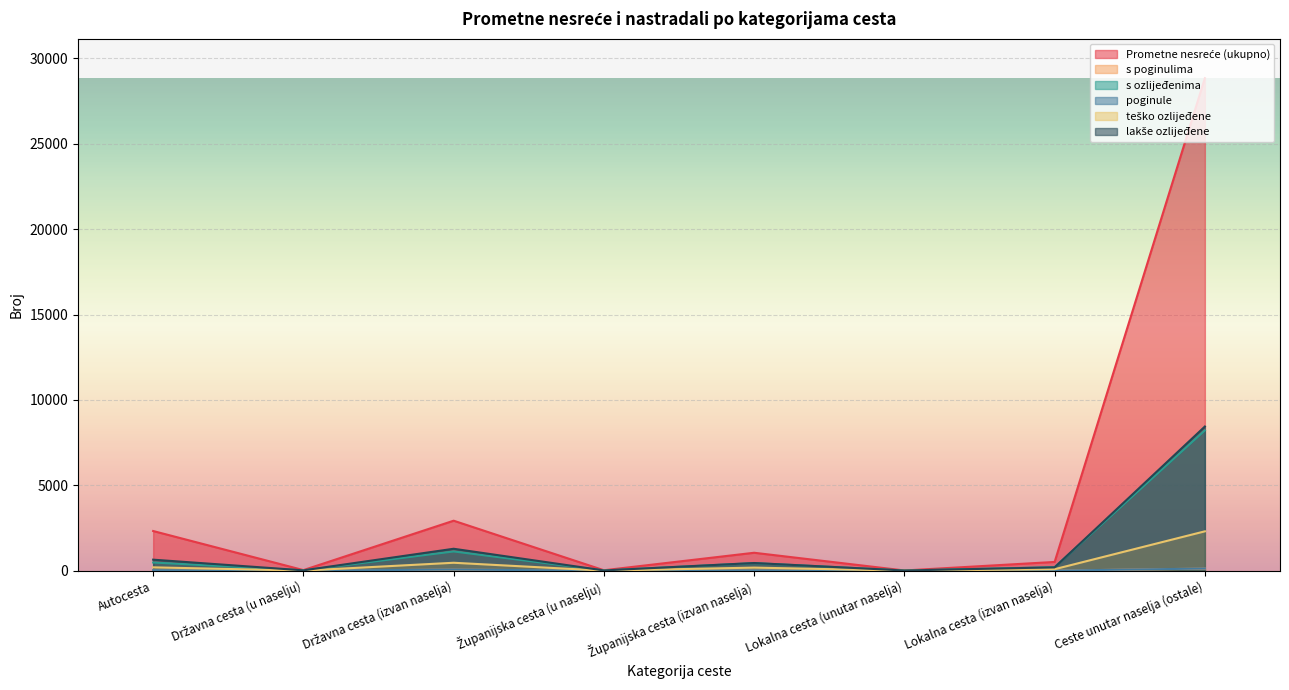

True or false: teško ozlijeđene and s ozlijeđenima intersect in this chart.

False